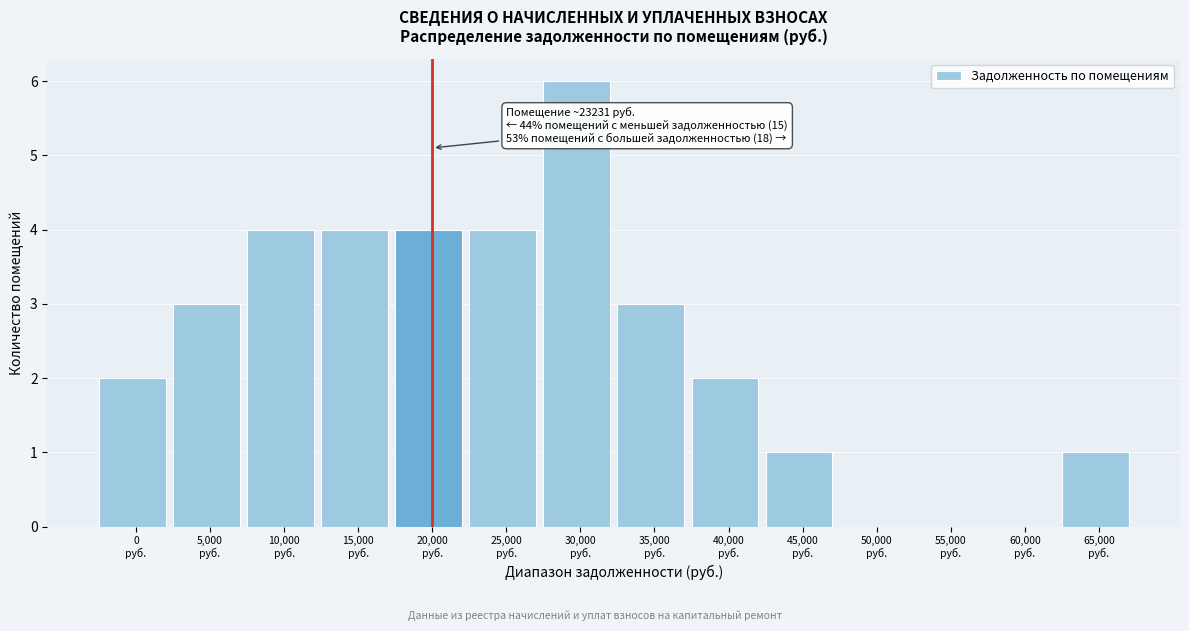

What is the greatest value displayed?

6